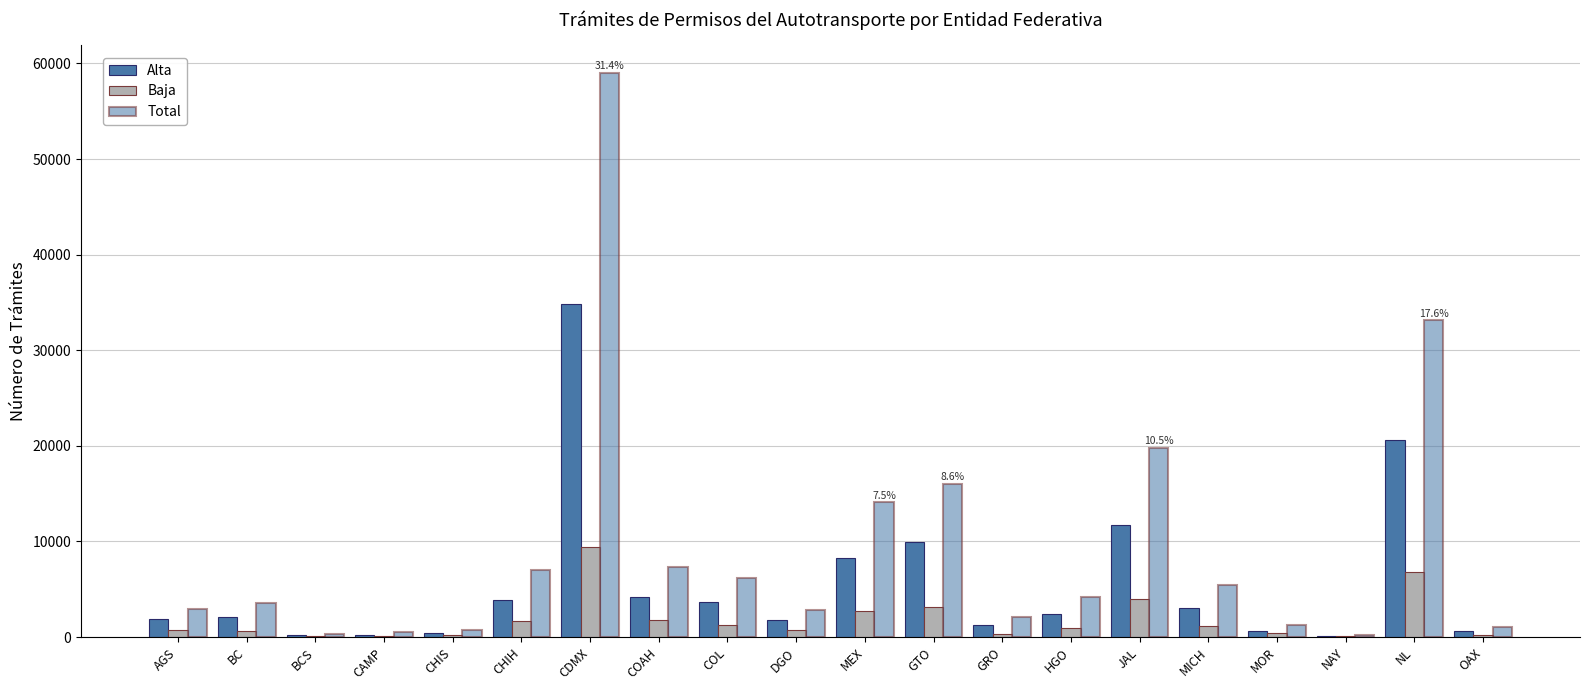

Count the number of data series in this chart.

3